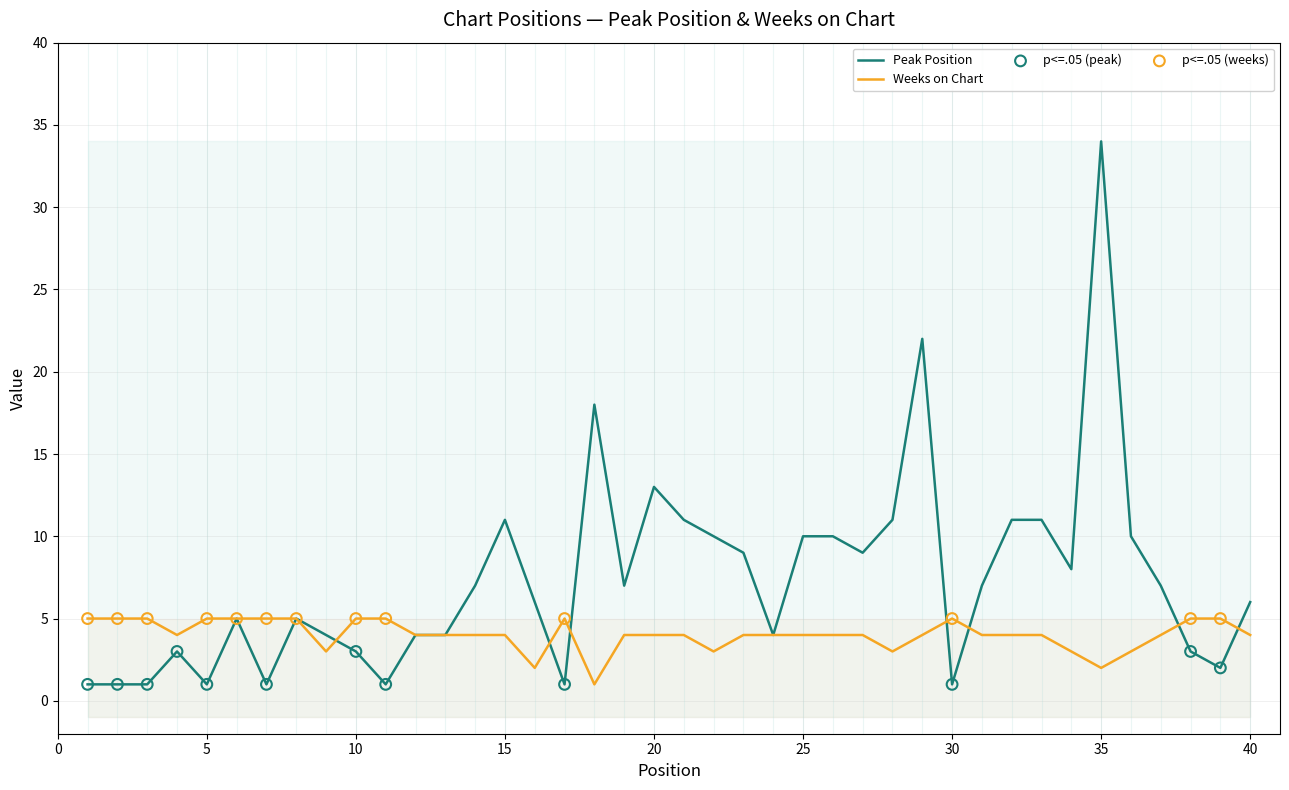

Is the value of Weeks on Chart at 23 greater than the value of Peak Position at 3?

Yes